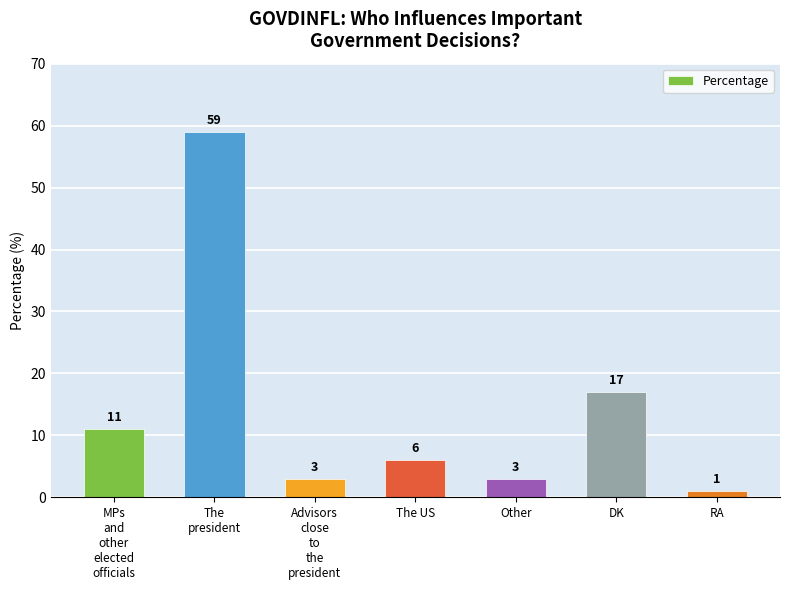

The chart shows a value of 12 at DK. True or false?

False